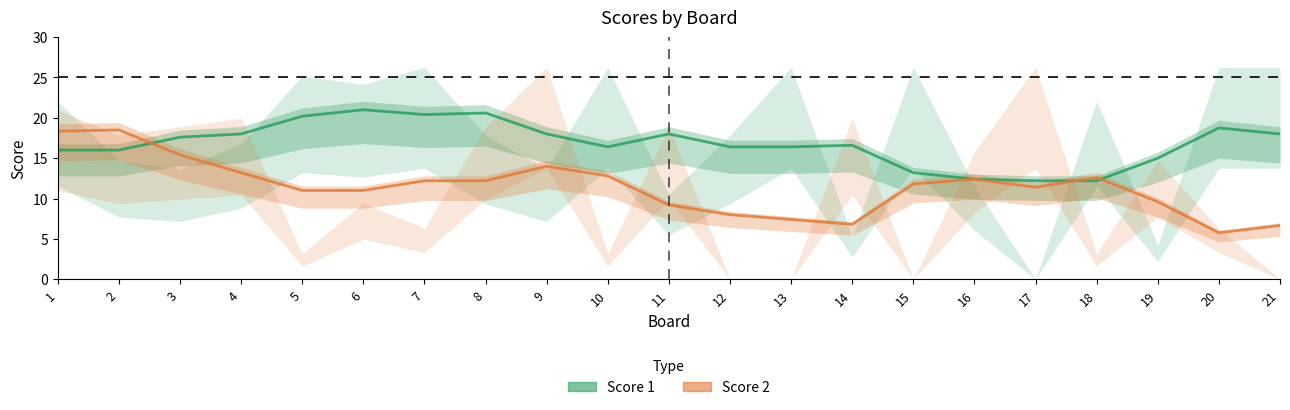

True or false: Score 1 and Score 2 intersect in this chart.

True